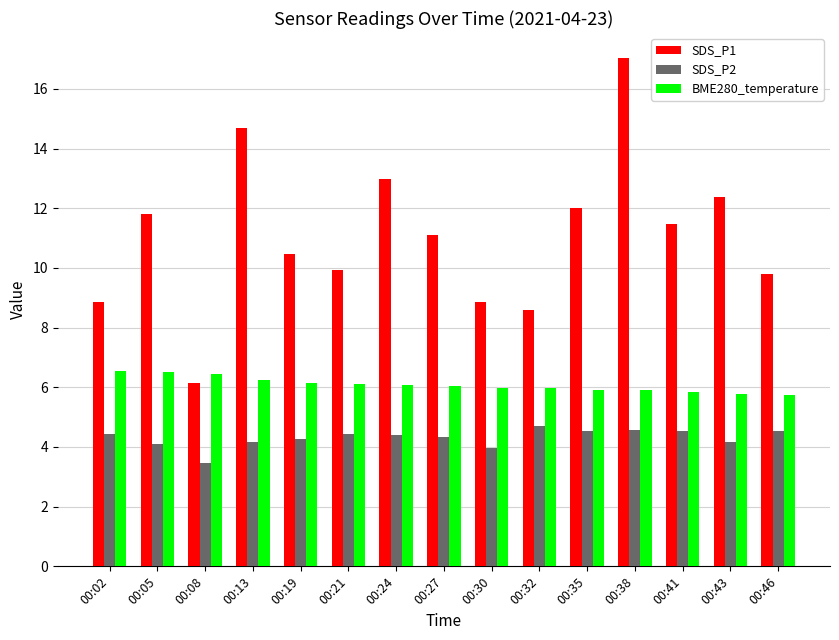

Is the value of SDS_P2 at 00:08 greater than the value of SDS_P1 at 00:21?

No